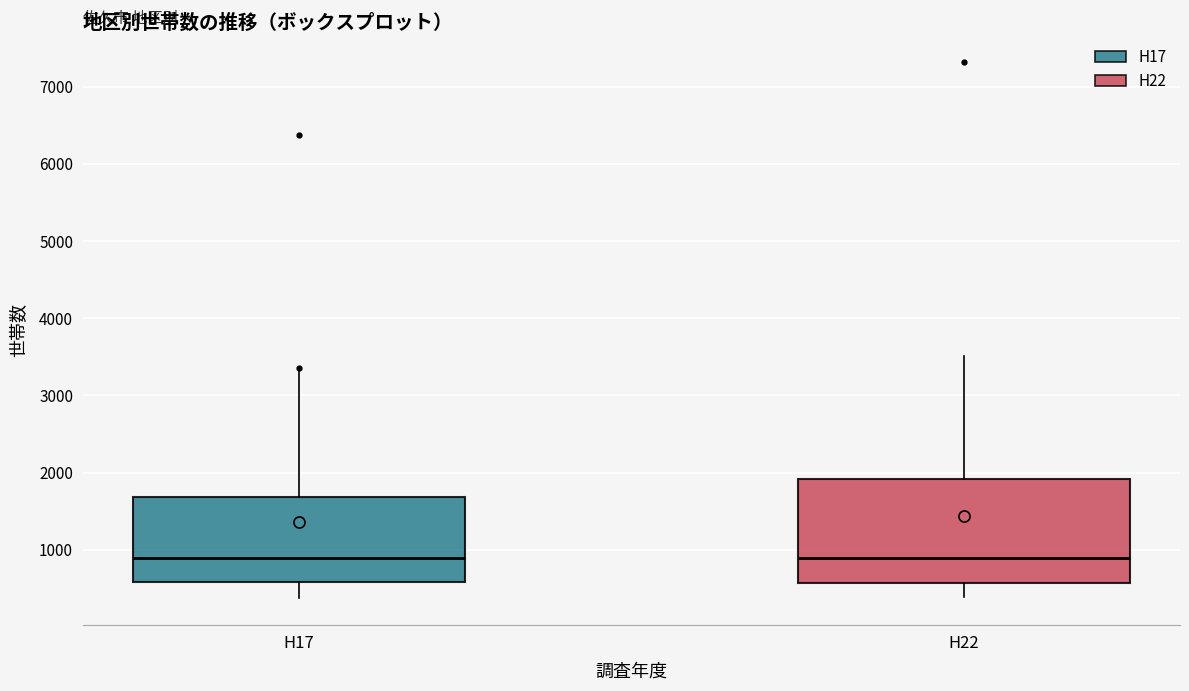

Reading left to right, transcribe this box plot: for each box, give where its median line is, the range the box spans, and where its two whiskers end, as read against the y-axis. The values are not printed on the chart, so give them approximately, as read against the axis.

H17: median 900, box 600 to 1700, whiskers 400 to 3300
H22: median 900, box 600 to 1900, whiskers 400 to 3500